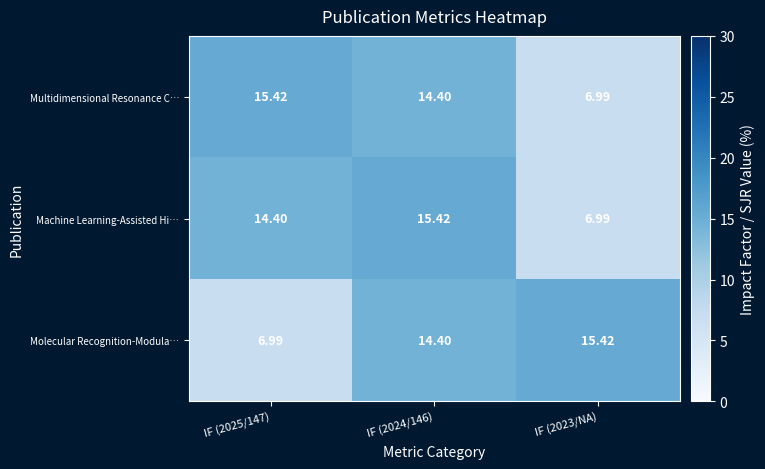

Between IF (2024/146) and IF (2023/NA), which series saw the biggest shift?

Machine Learning-Assisted Hi…